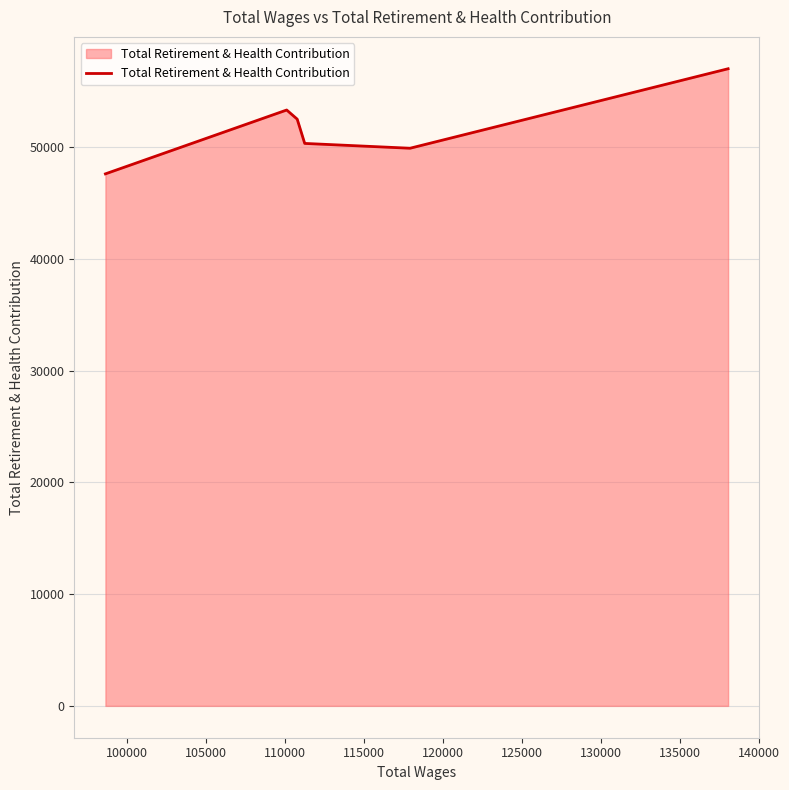

What is the maximum value shown in the chart?

57034